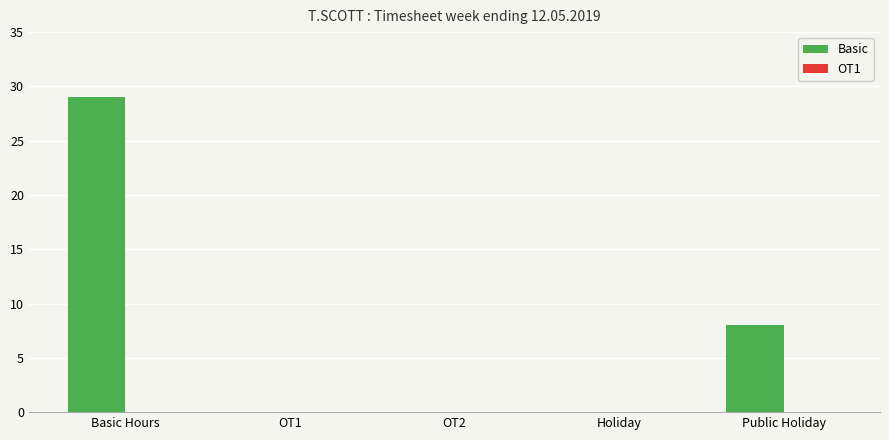

What is the sum of the values at Basic Hours and Public Holiday?

37